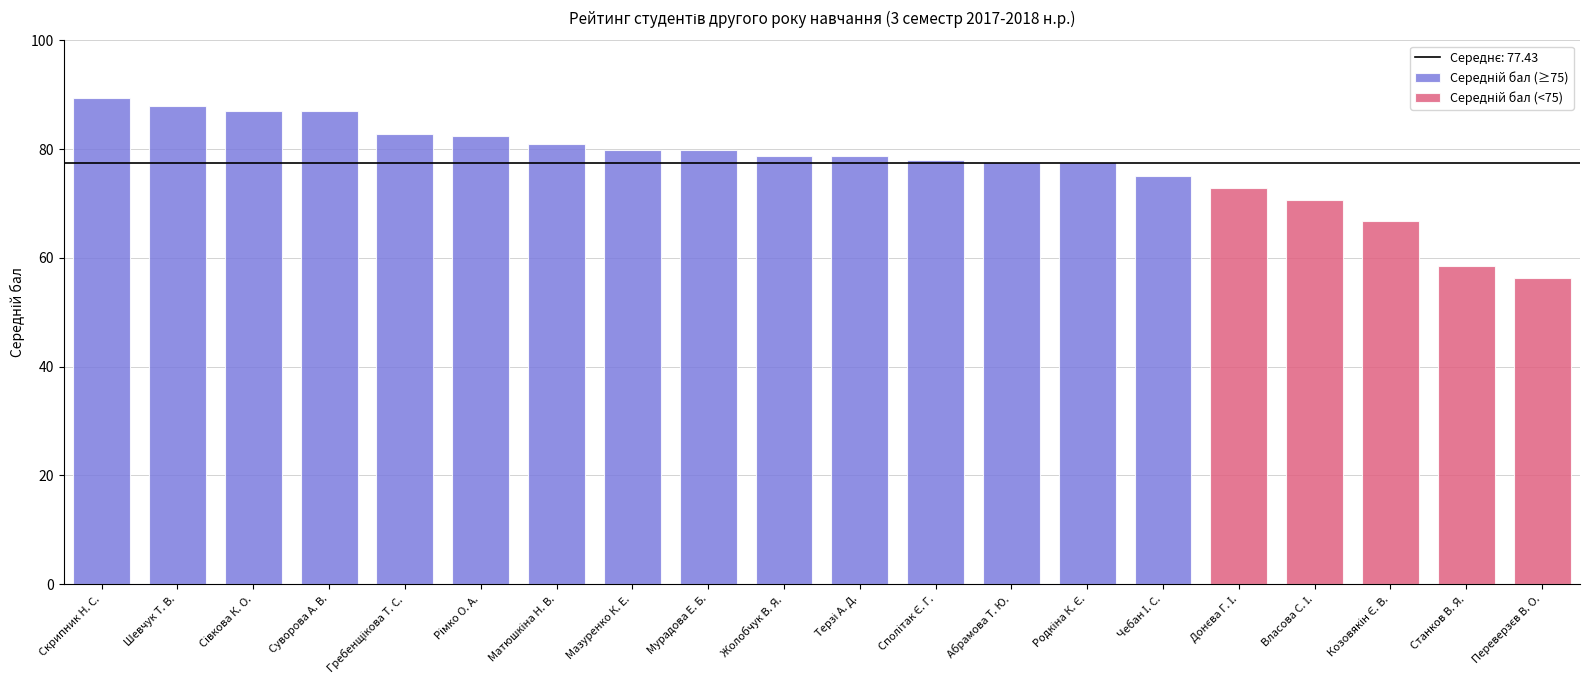

The value at Шевчук Т. В. is 59.6. True or false?

False